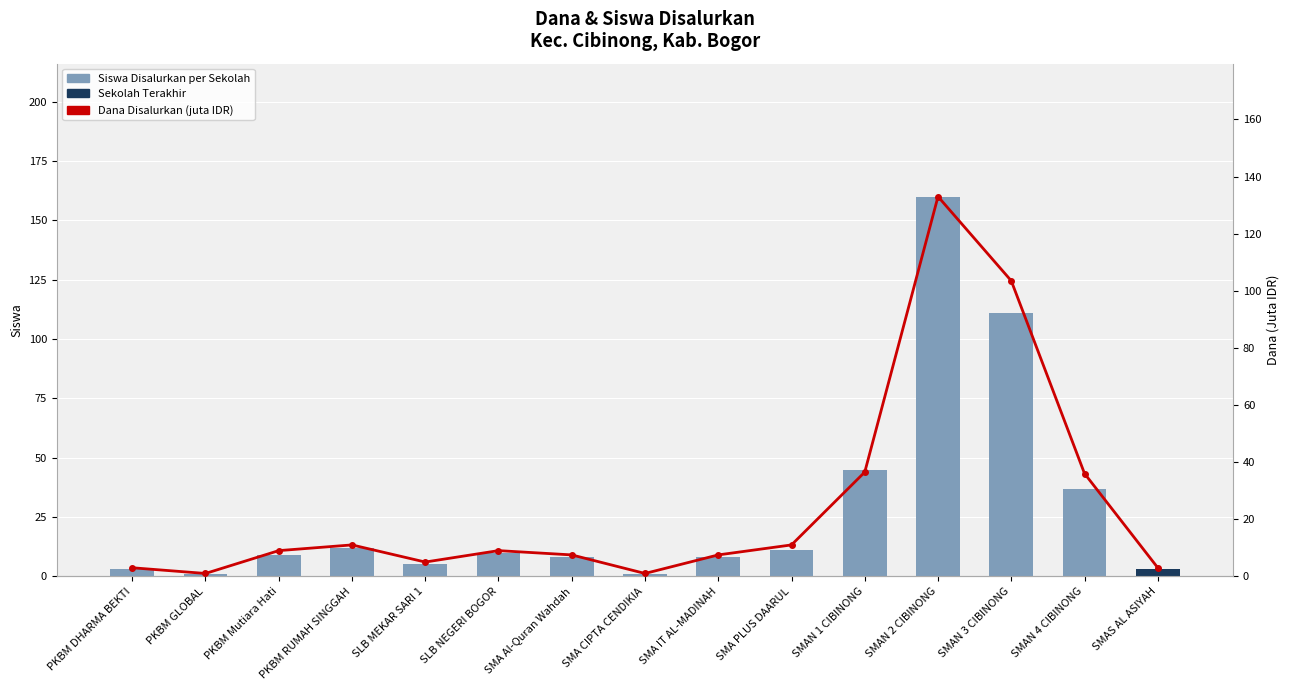

What is the total value across all series at SMA PLUS DAARUL?

22.0